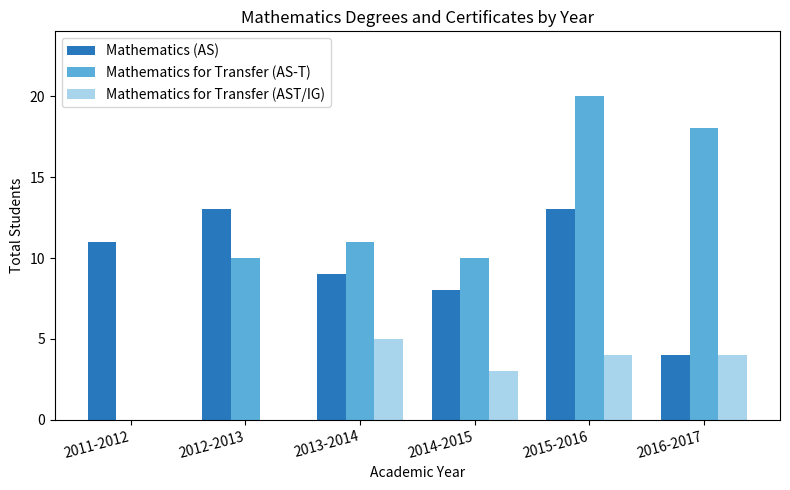

How many series are shown in this chart?

3